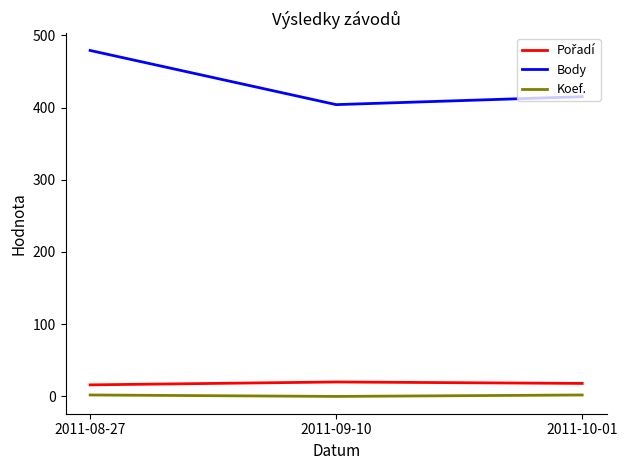

Which series changed the most between 2011-08-27 and 2011-10-01?

Body